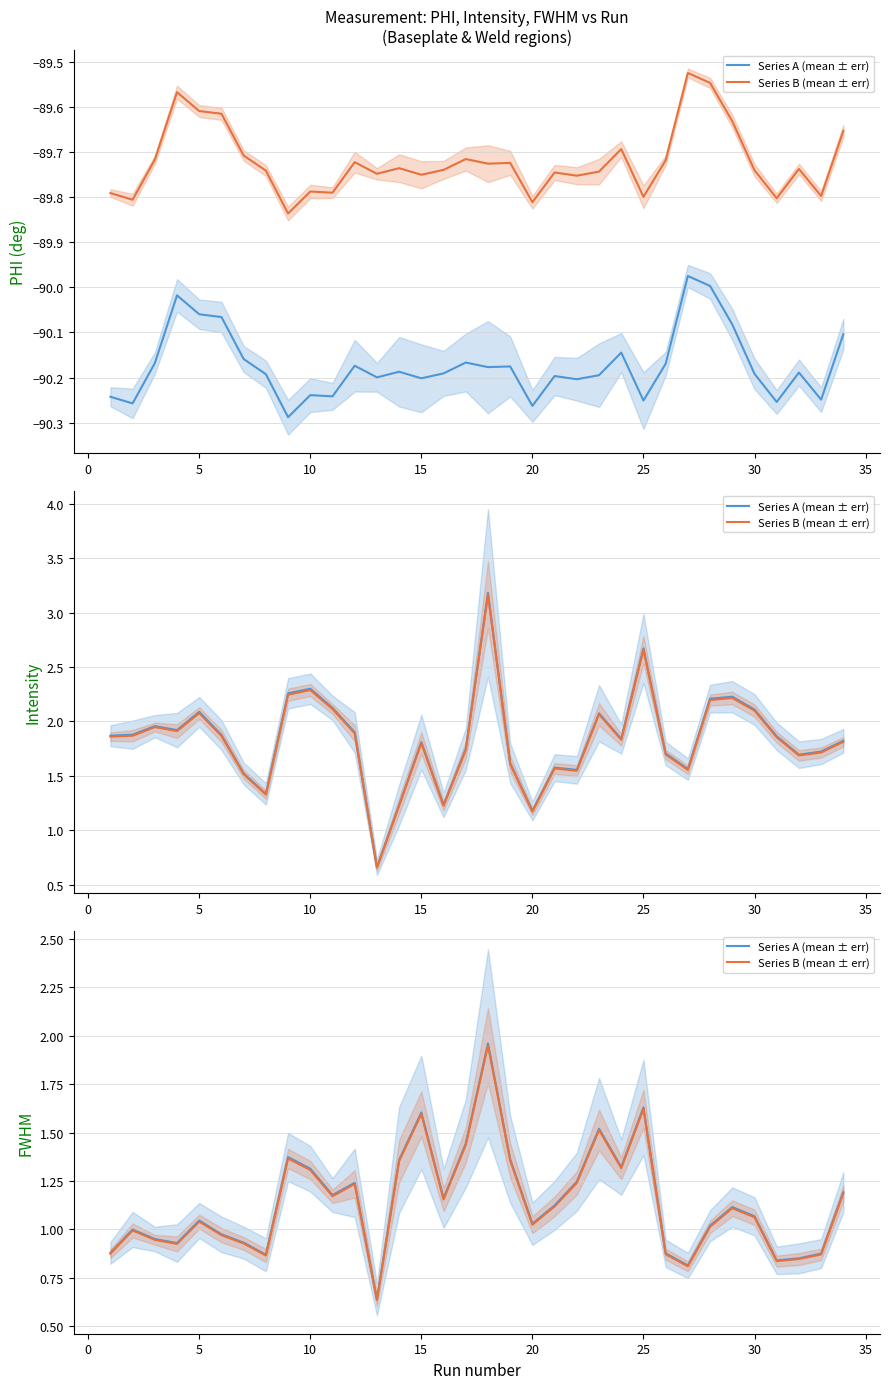

What is the sum of all Series A (mean ± err) values?

38.7